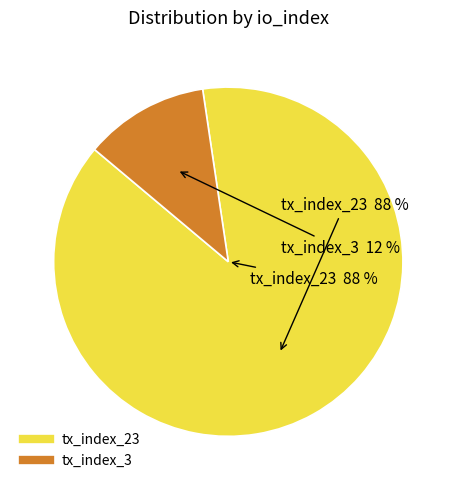

Does tx_index_23 account for over 50% of the chart?

Yes